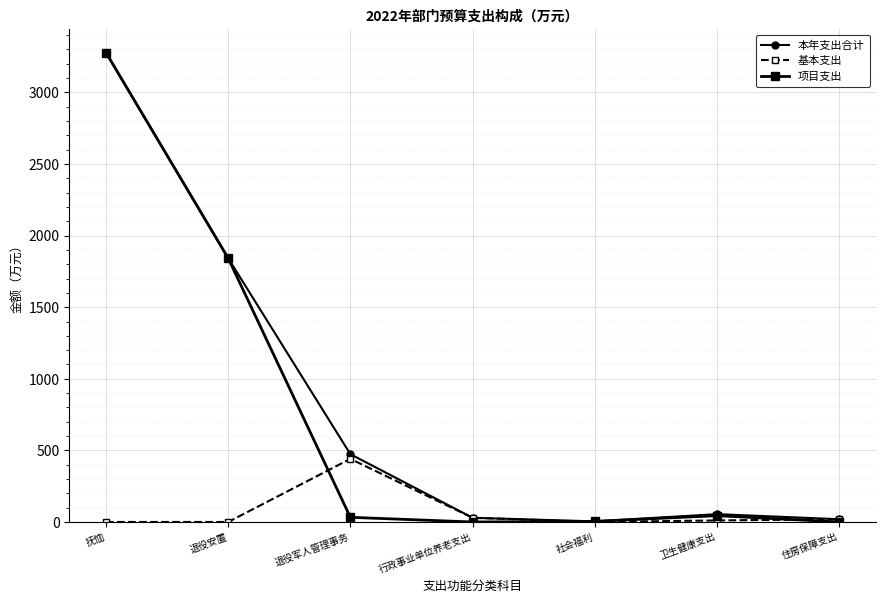

What is the difference between the maximum and minimum values in the 基本支出 series?

441.0